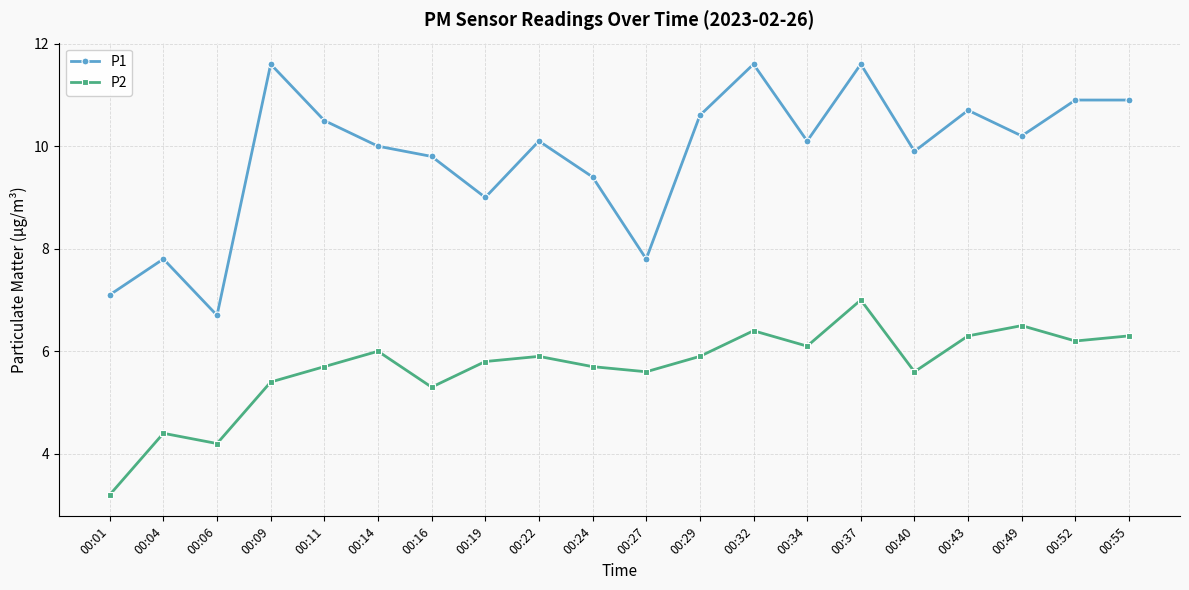

True or false: P1 has a value of 5.3 at 00:49.

False